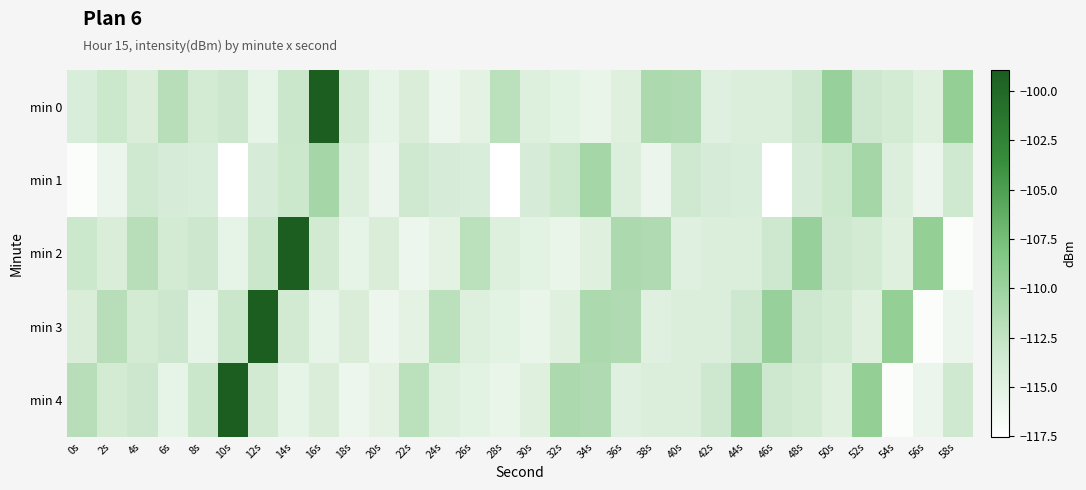

At which category is the sum across all series the highest?

16s